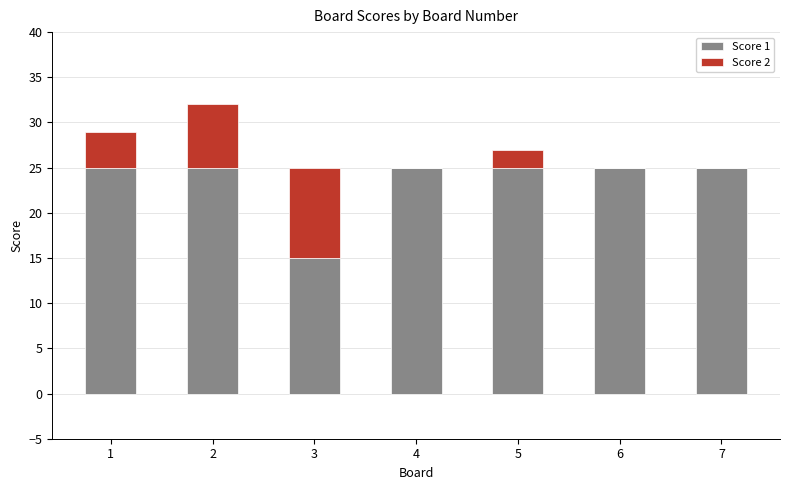

What is the sum of all Score 1 values?

165